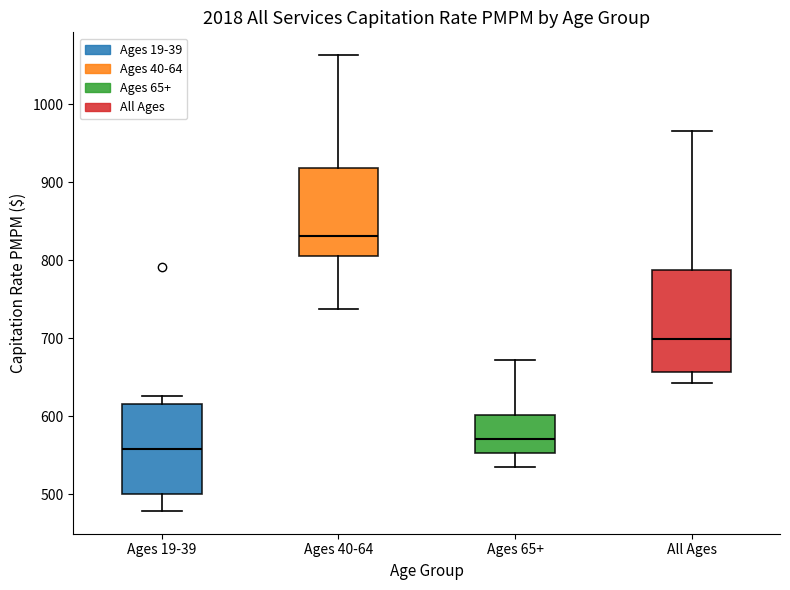

Reading left to right, read every box against the y-axis: the position of its median line, the range the box covers, and the ends of its whiskers. The values are not printed on the chart, so give them approximately, as read against the axis.

Ages 19-39: median 560, box 500 to 610, whiskers 480 to 630
Ages 40-64: median 830, box 810 to 920, whiskers 740 to 1060
Ages 65+: median 570, box 550 to 600, whiskers 530 to 670
All Ages: median 700, box 660 to 790, whiskers 640 to 970